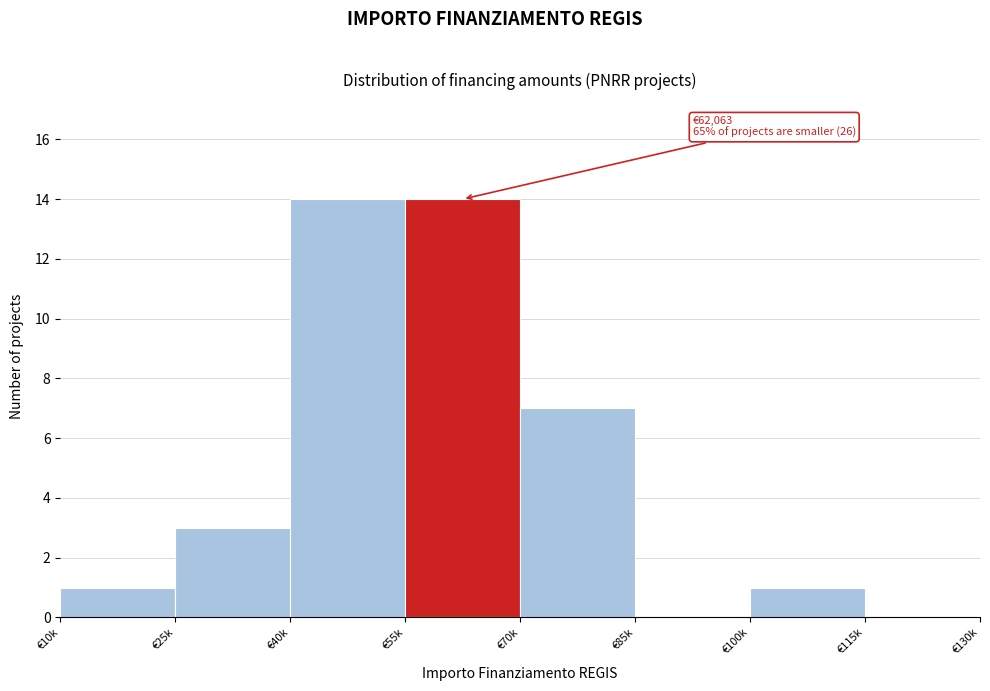

Reading right to left, list all the values displayed in this chart.

€115k=0	€100k=1	€85k=0	€70k=7	€55k=14	€40k=14	€25k=3	€10k=1